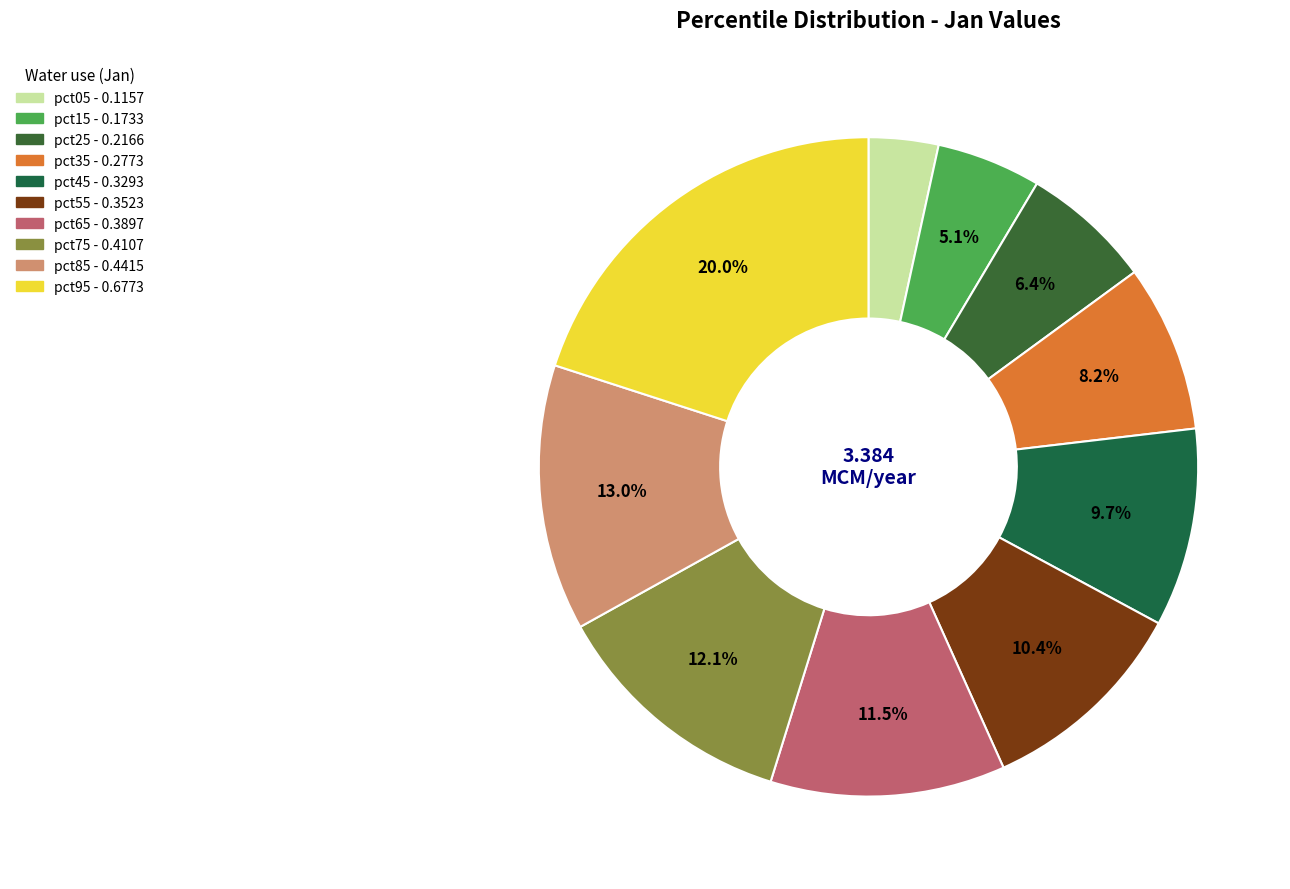

Does pct25 account for over 50% of the chart?

No